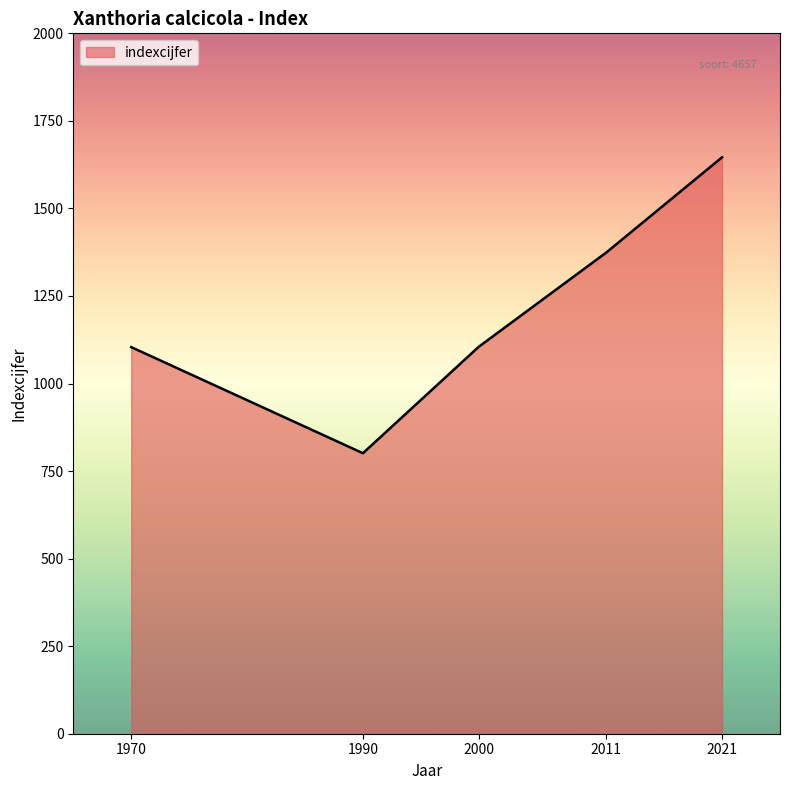

The chart shows a value of 1104 at 1970. True or false?

True